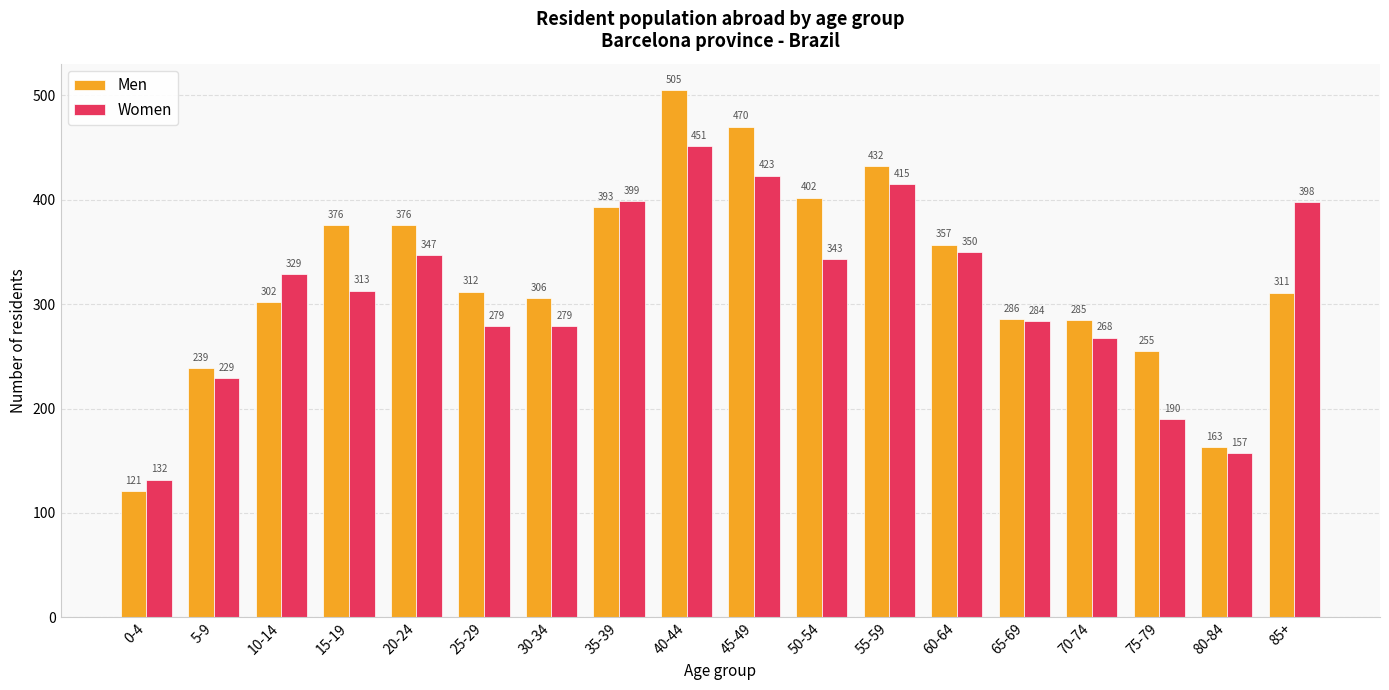

At which category is the sum across all series the highest?

40-44